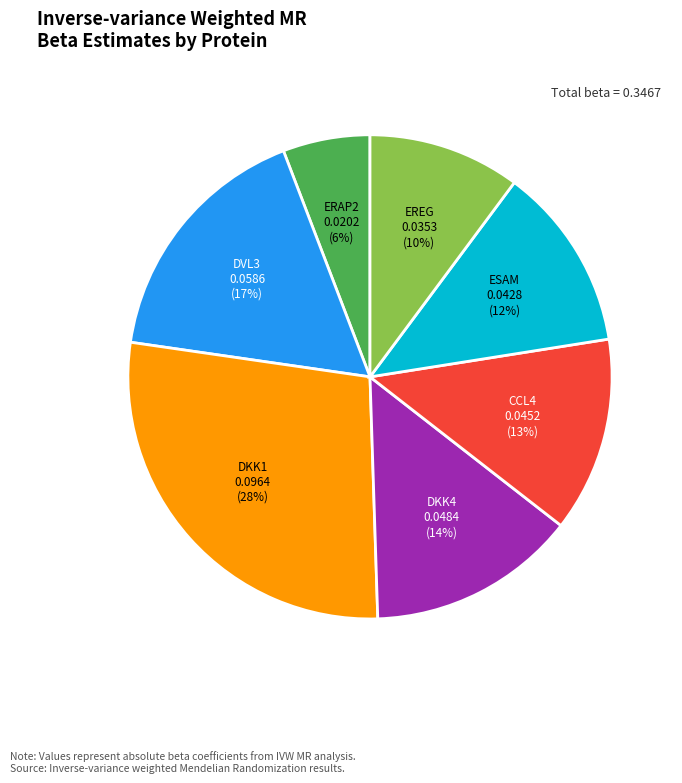

Does any single category account for the majority?

No